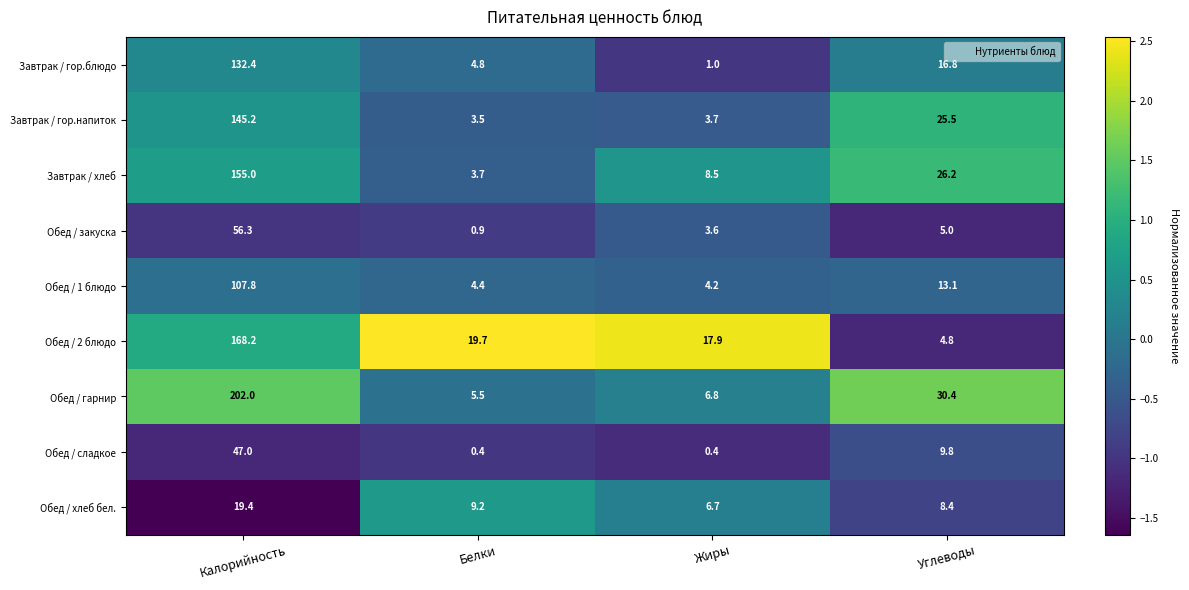

Rank the series by their maximum value, from lowest to highest.

Обед / хлеб бел., Обед / сладкое, Обед / закуска, Обед / 1 блюдо, Завтрак / гор.блюдо, Завтрак / гор.напиток, Завтрак / хлеб, Обед / 2 блюдо, Обед / гарнир